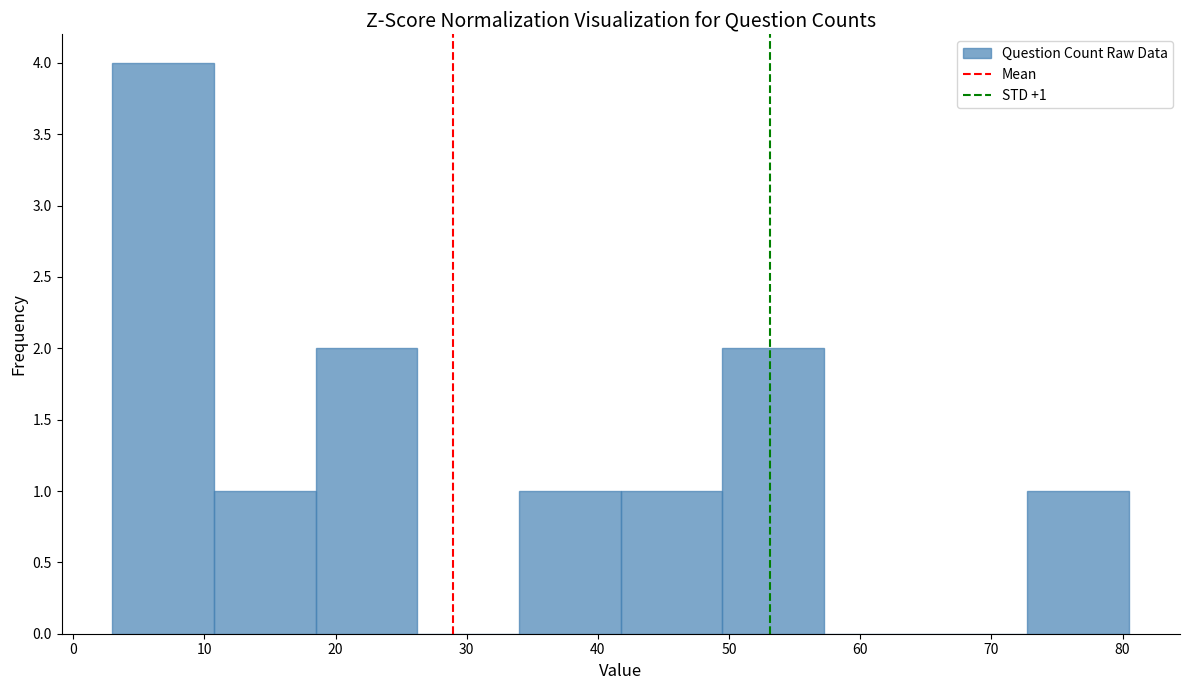

Over which range of the x-axis is the bar tallest?

3 to 11